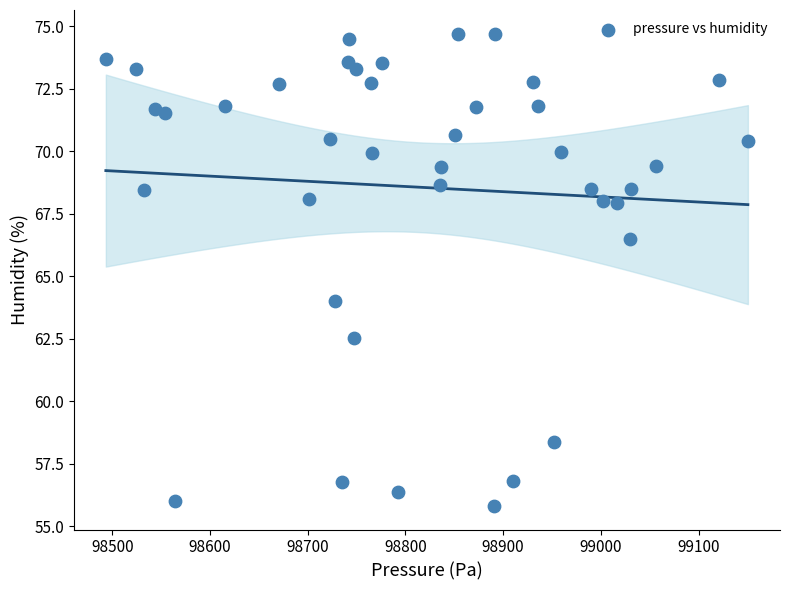

What is the range of X values (max minus min)?

657.4